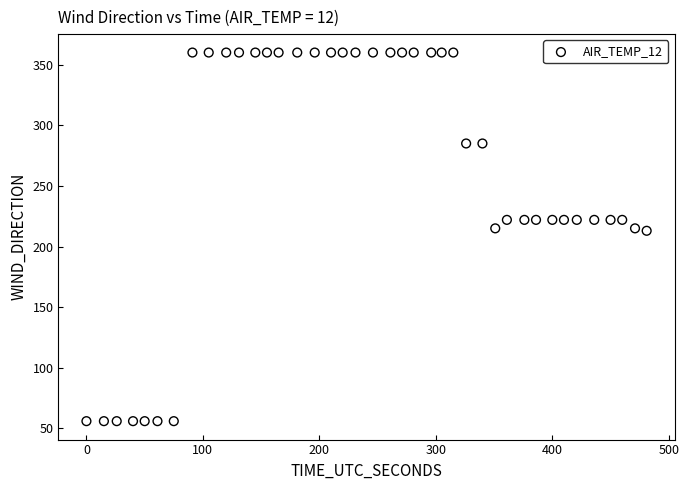

What is the range of Y values (max minus min)?

304